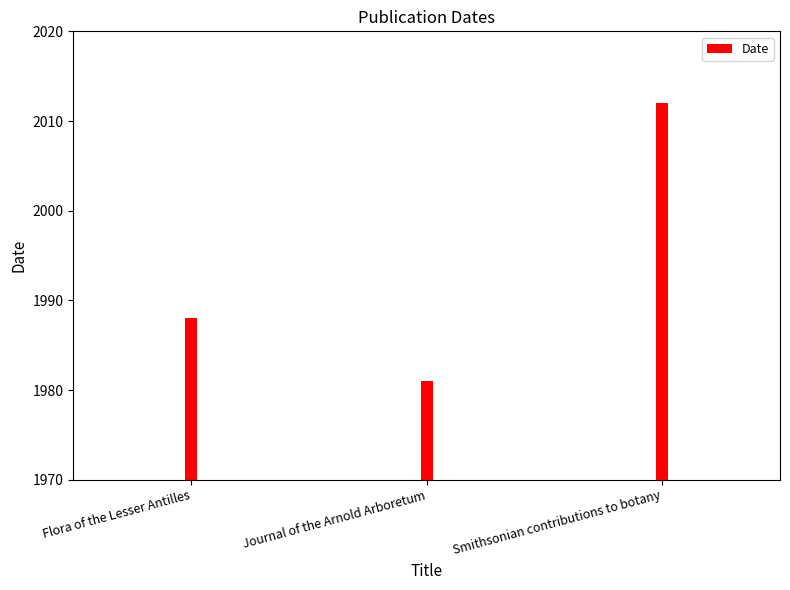

How many bars are there in total?

3